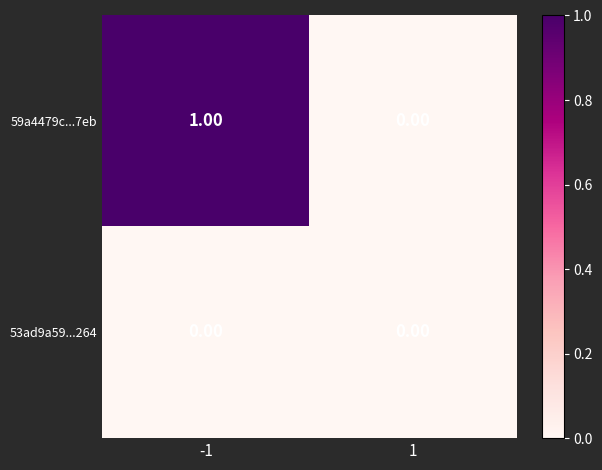

How many data points does each series have?

2